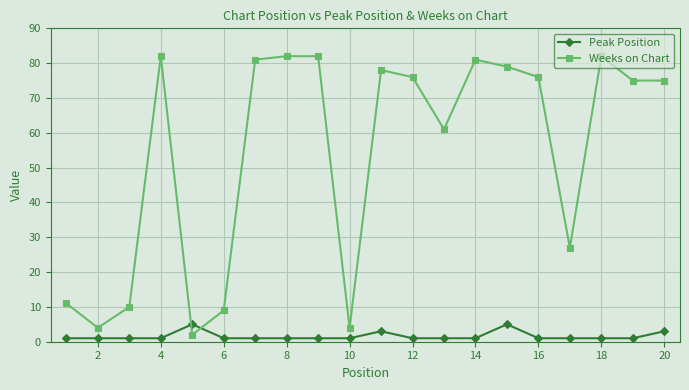

True or false: Weeks on Chart and Peak Position cross at least once.

True